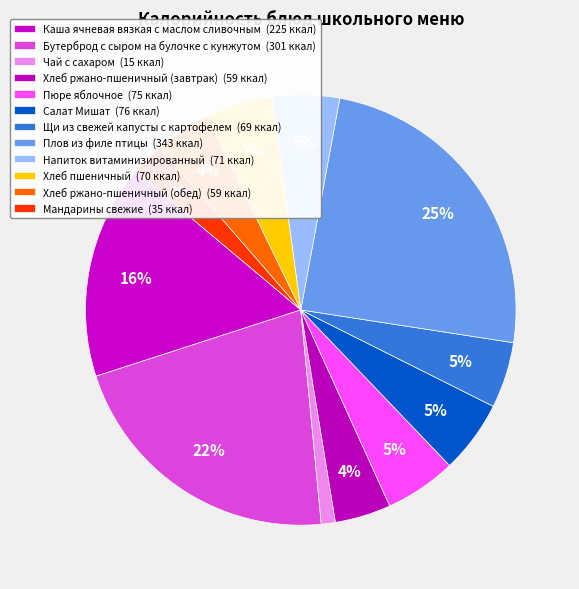

Rank the categories by value from highest to lowest.

Плов из филе птицы, Бутерброд с сыром на булочке с кунжутом, Каша ячневая вязкая с маслом сливочным, Салат Мишат, Пюре яблочное, Напиток витаминизированный, Хлеб пшеничный, Щи из свежей капусты с картофелем, Хлеб ржано-пшеничный (завтрак), Хлеб ржано-пшеничный (обед), Мандарины свежие, Чай с сахаром